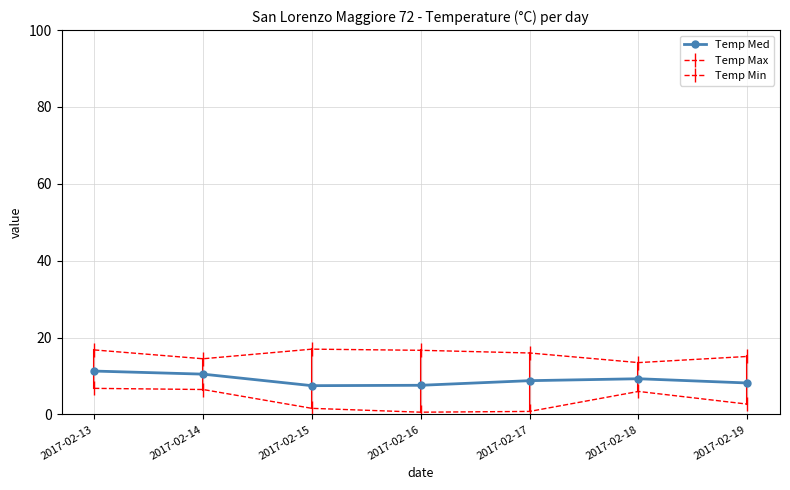

At how many categories does at least one series exceed 8?

7